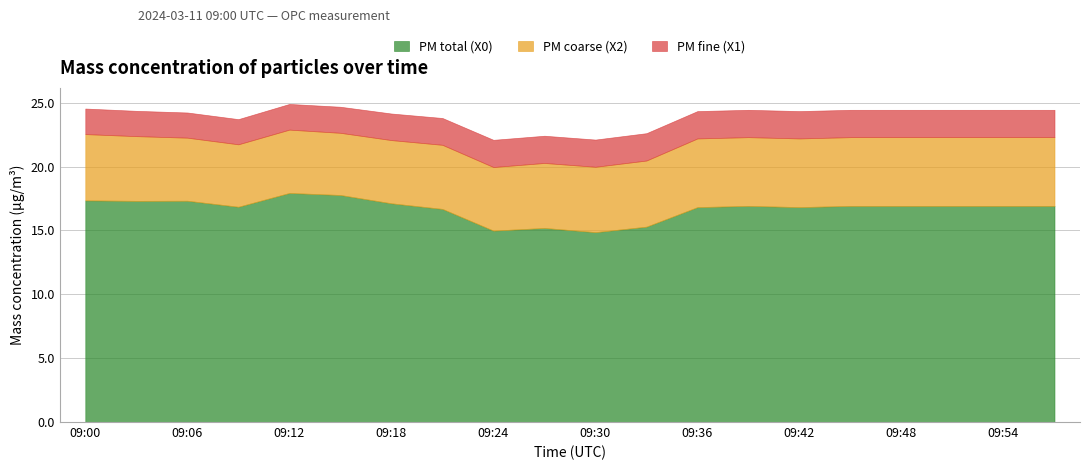

In PM total (X0), how many points are lower than both neighbors (excluding endpoints)?

5